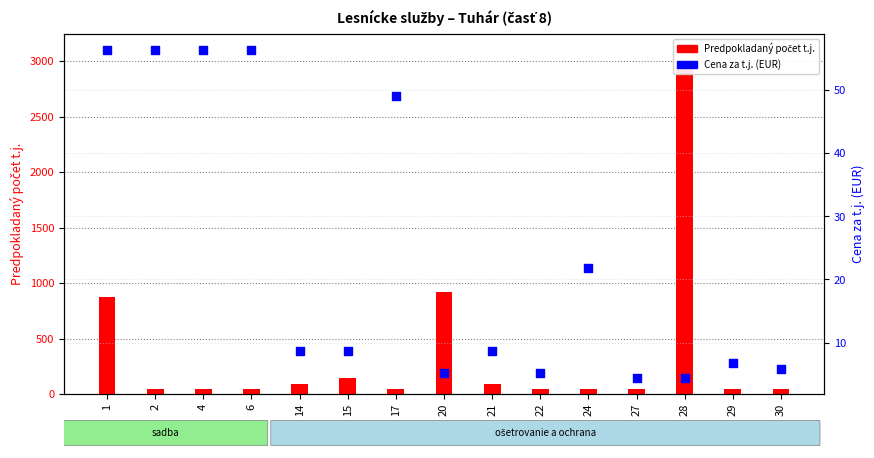

Which series has the largest total across all categories?

Predpokladaný počet t.j.